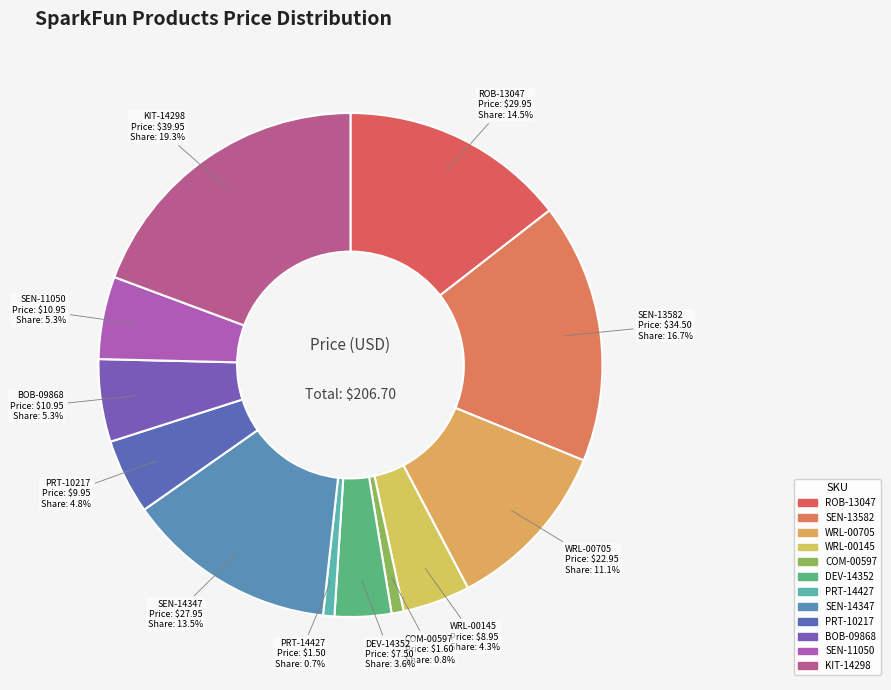

Between WRL-00705 and SEN-11050, which is larger?

WRL-00705